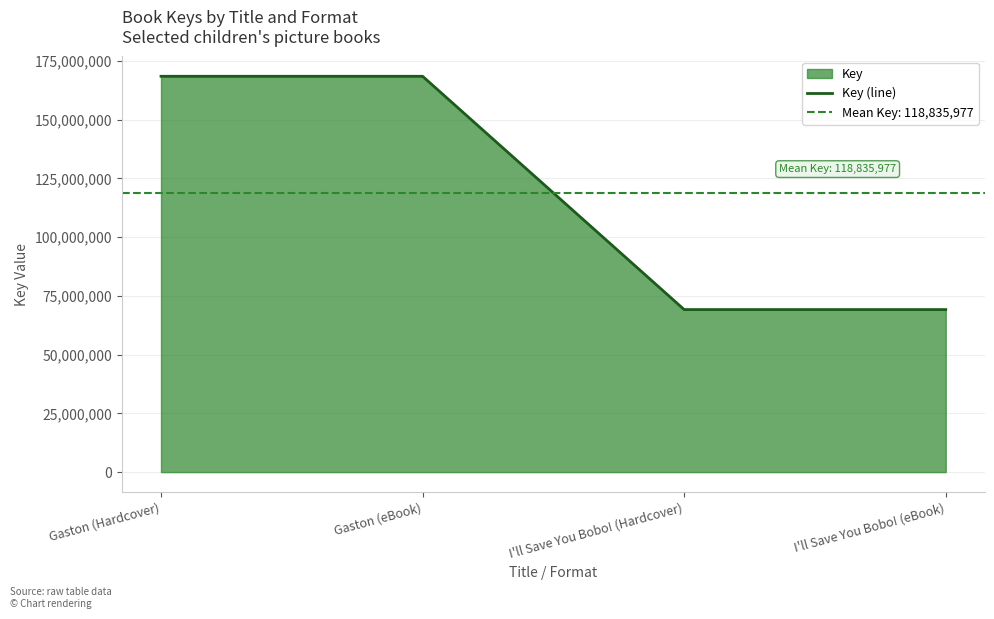

What is the change in value from Gaston (eBook) to I'll Save You Bobo! (eBook)?

-99304953